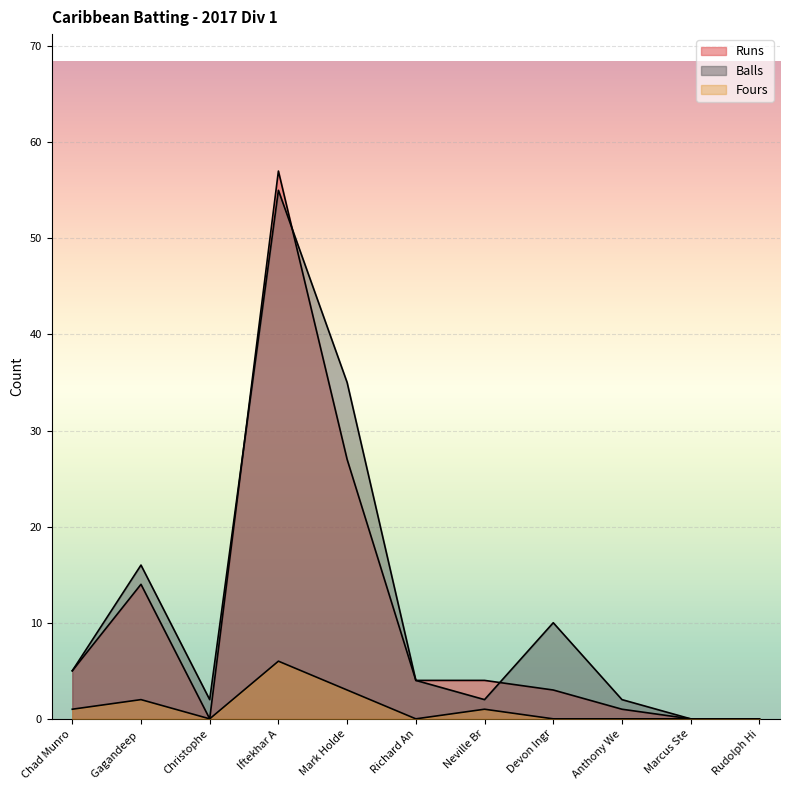

How many data points does each series have?

11